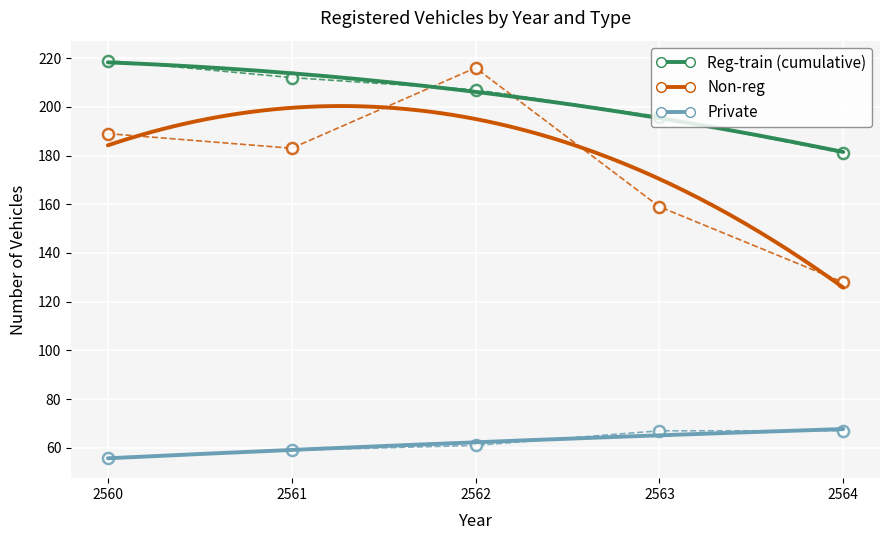

How many lines are shown in the chart?

3